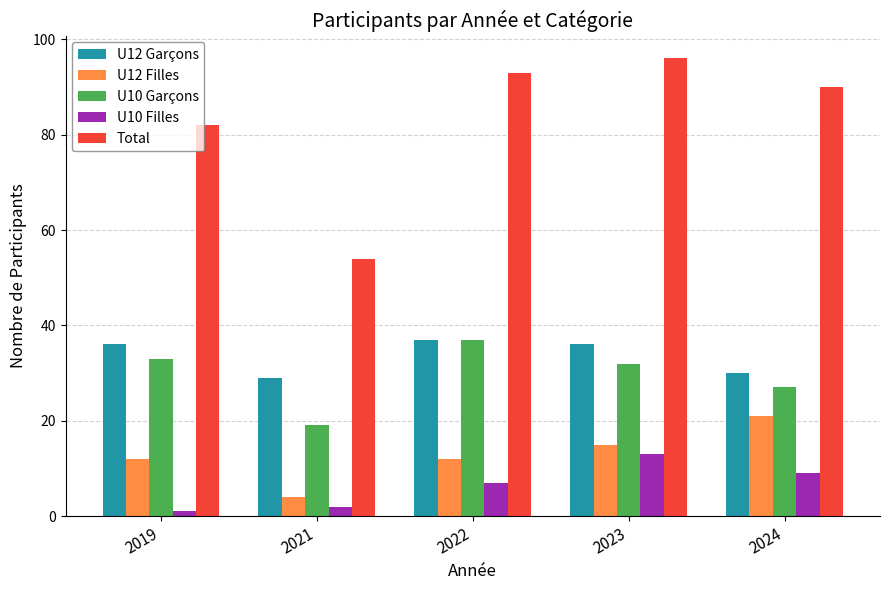

At how many categories does at least one series exceed 62?

4